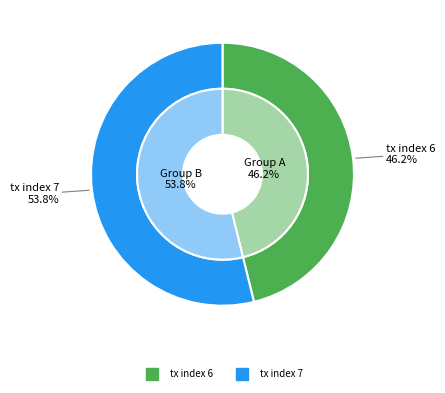

How many segments does this pie chart have?

2